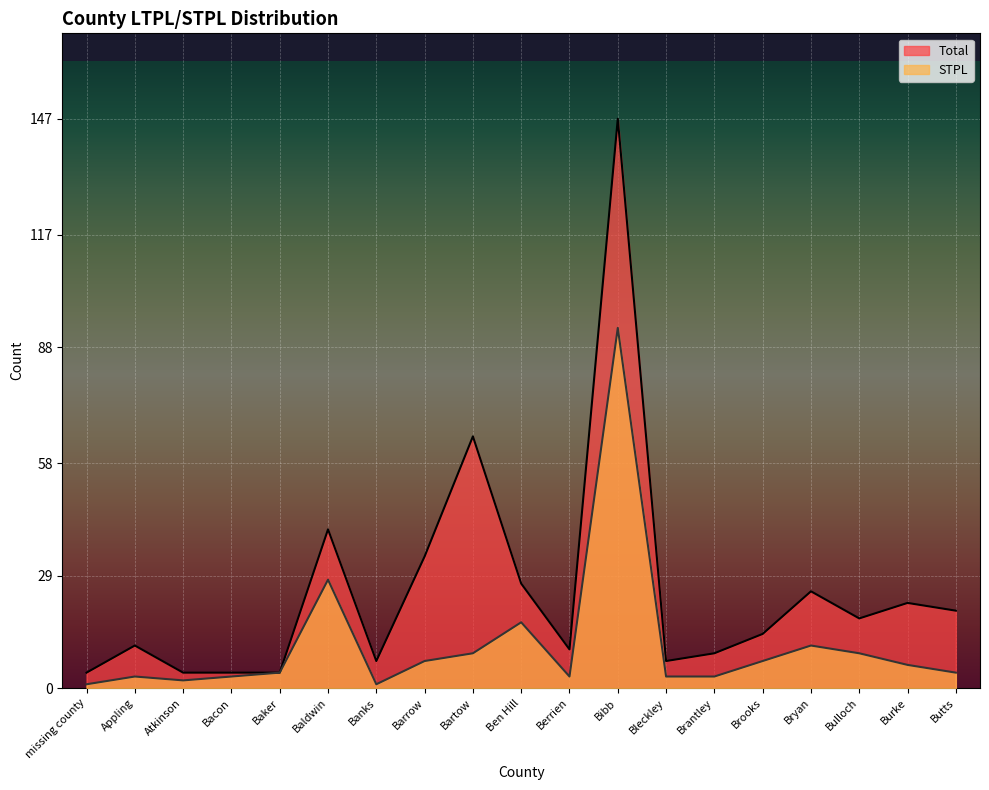

List the labels in order of STPL value, smallest first.

missing county, Banks, Atkinson, Appling, Bacon, Berrien, Bleckley, Brantley, Baker, Butts, Burke, Barrow, Brooks, Bartow, Bulloch, Bryan, Ben Hill, Baldwin, Bibb